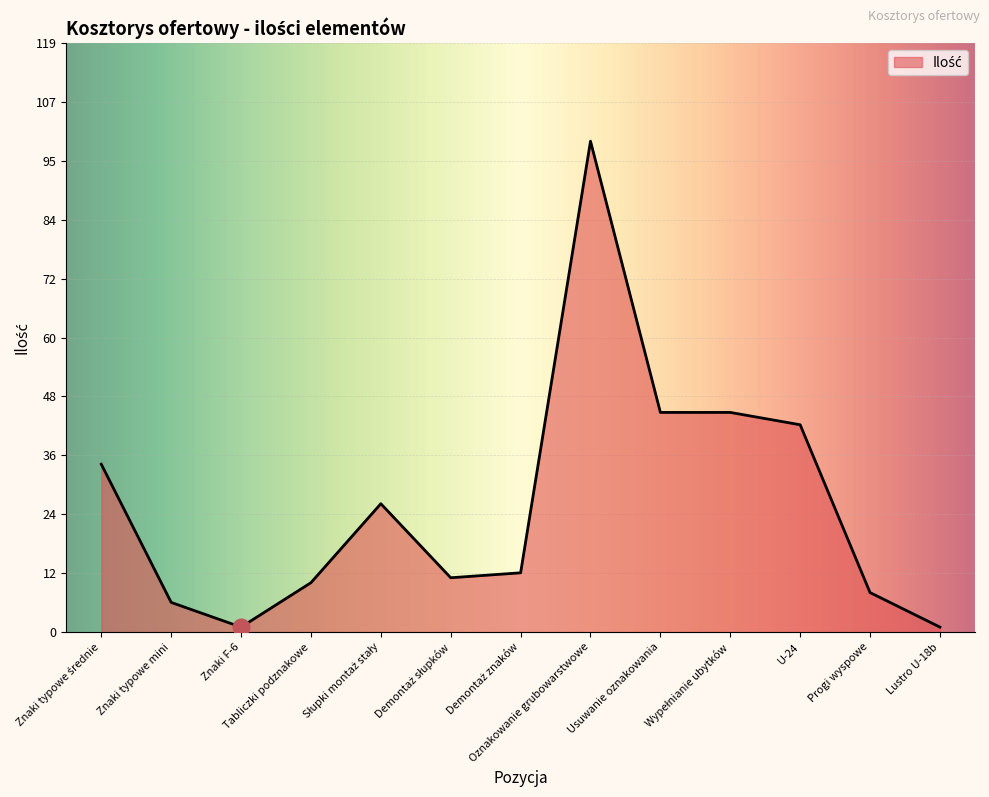

True or false: the data shows 99.5 at Oznakowanie grubowarstwowe.

True